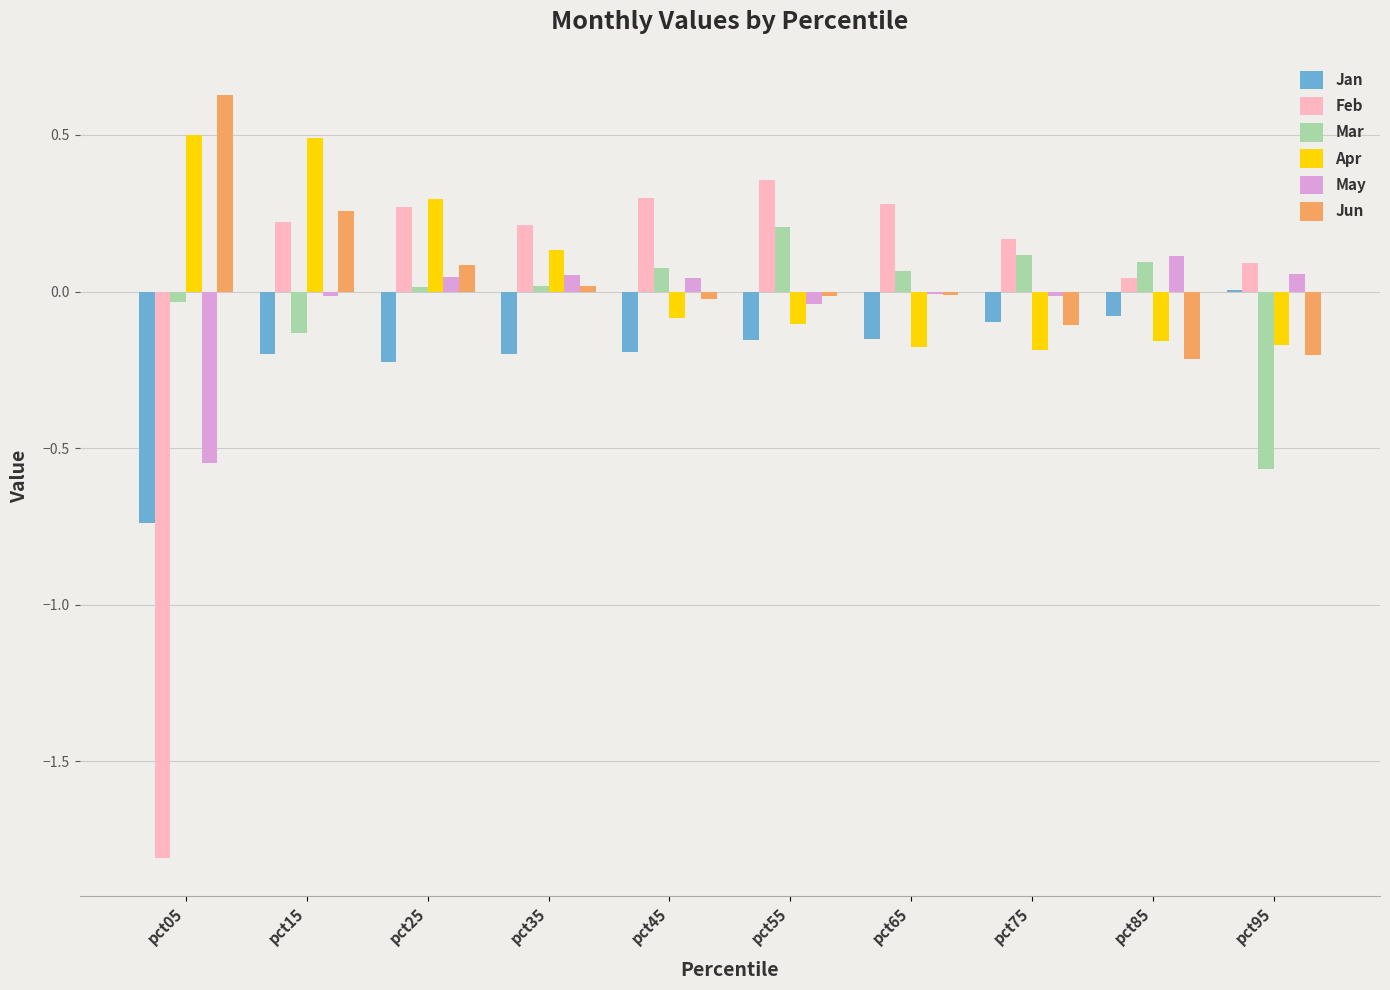

How many data points in Mar are above 0?

7